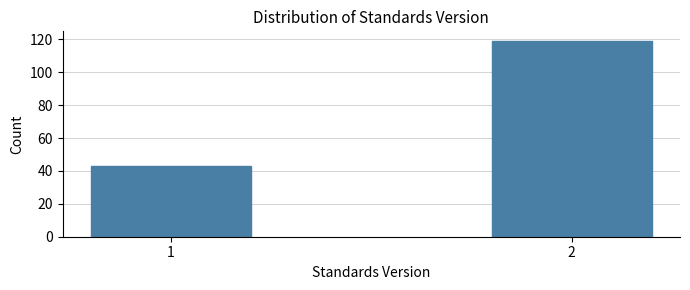

Reading left to right, transcribe all the data shown in this chart.

43	119